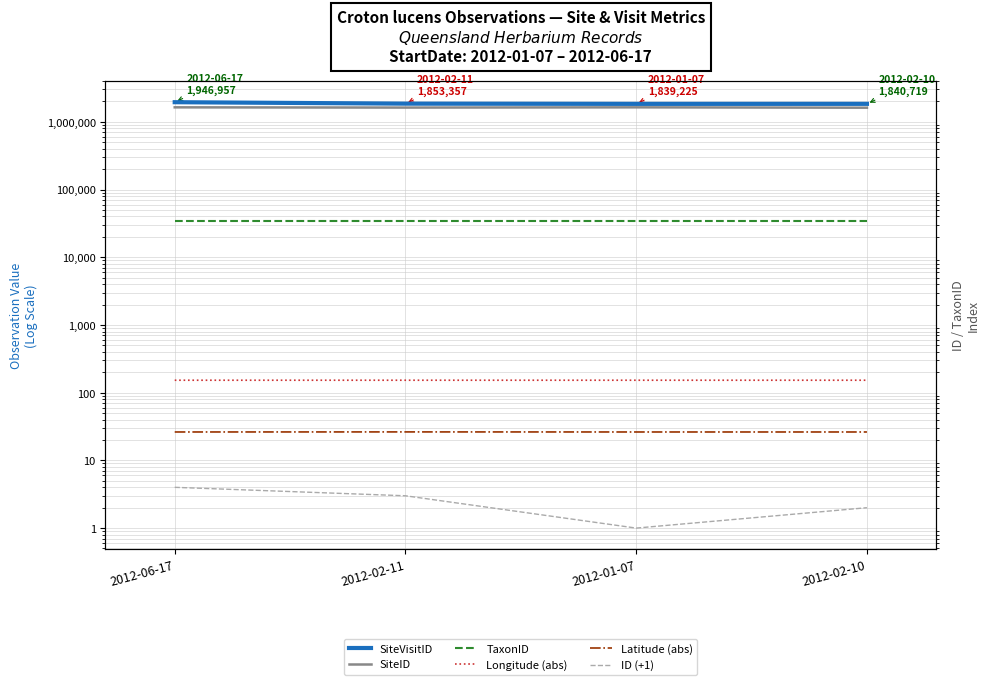

Which series has the widest spread of values?

SiteVisitID